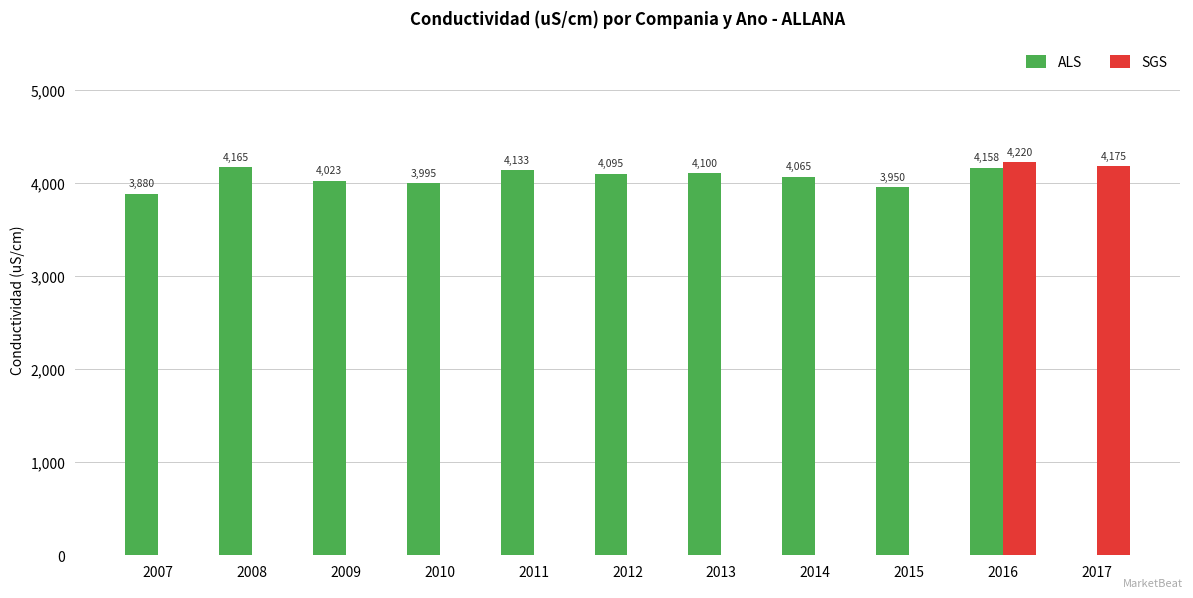

What is the spread (max minus min) of values at 2012?

4095